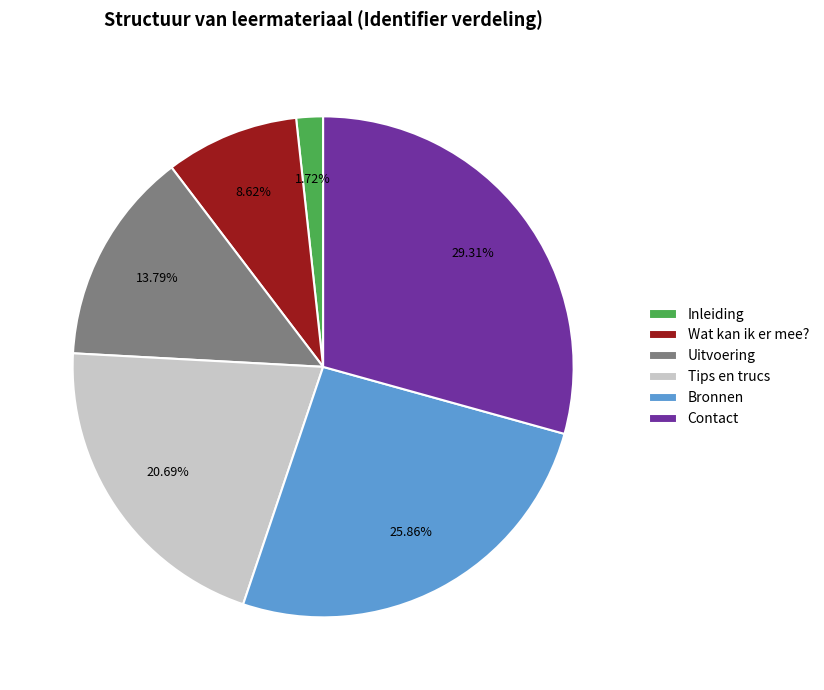

Do Tips en trucs and Inleiding together represent more than half of the pie?

No